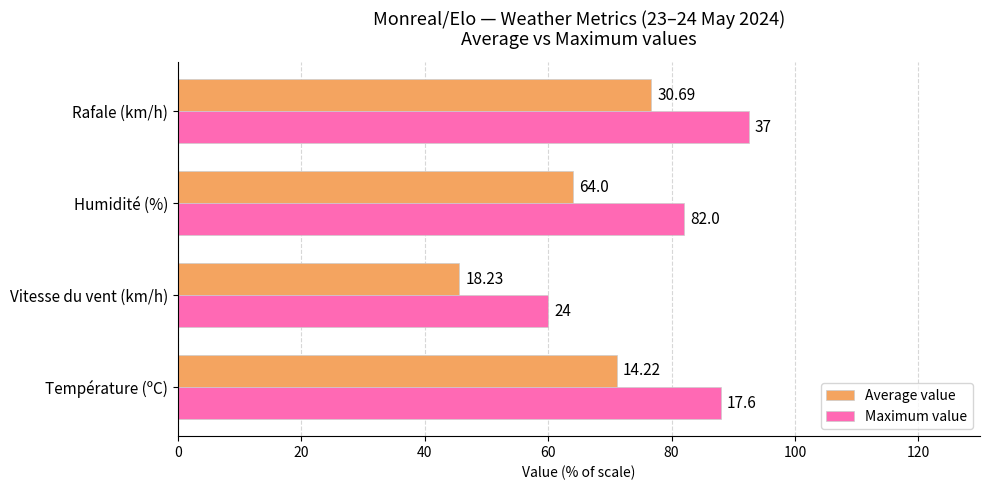

What are all the series names shown in the legend?

Average value, Maximum value